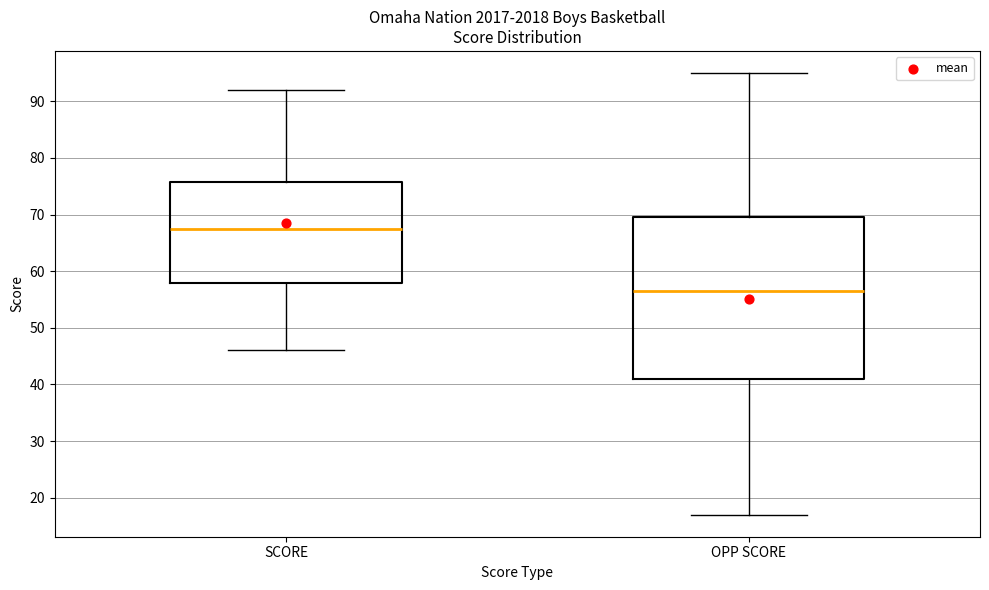

Which box has the highest median line?

SCORE